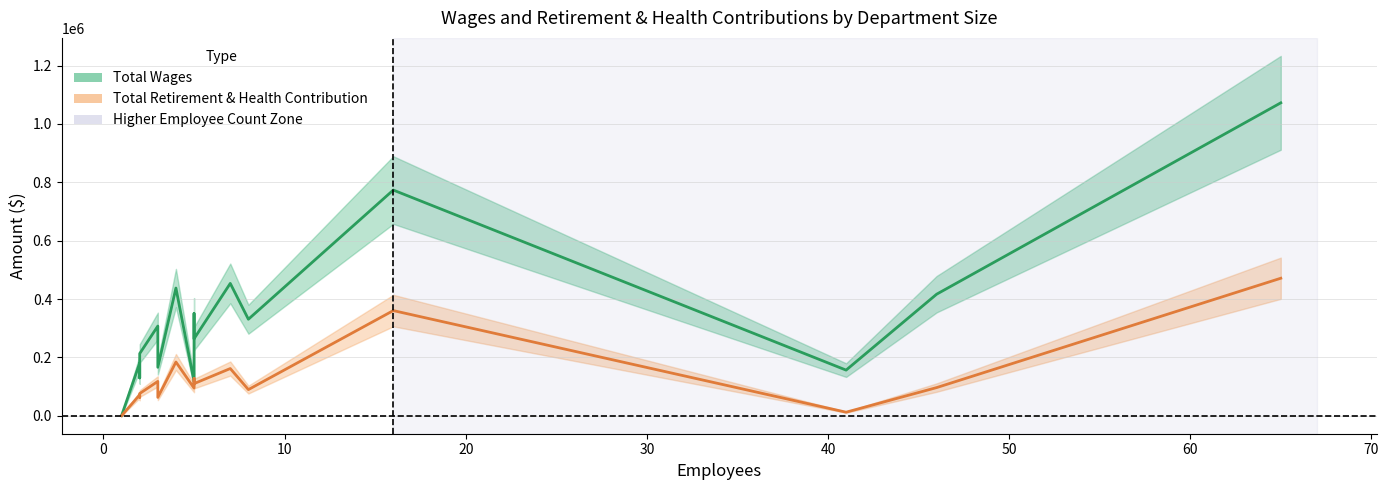

Is it true that Total Wages equals 1791811 at 15?

False